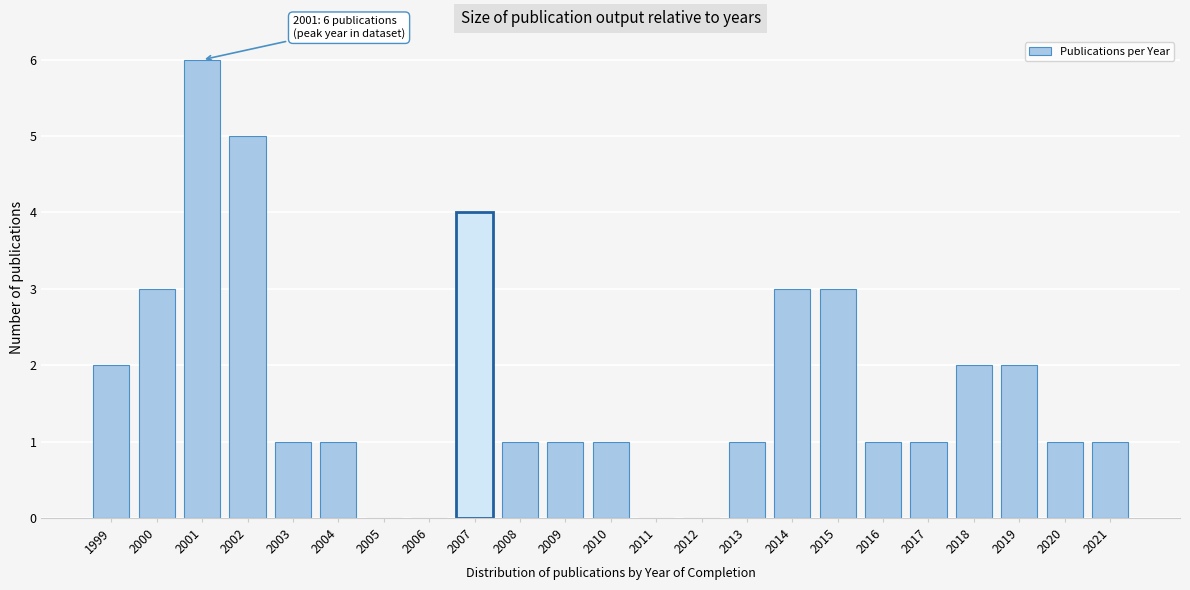

Reading left to right, transcribe all the data shown in this chart.

1999=2	2000=3	2001=6	2002=5	2003=1	2004=1	2005=0	2006=0	2007=4	2008=1	2009=1	2010=1	2011=0	2012=0	2013=1	2014=3	2015=3	2016=1	2017=1	2018=2	2019=2	2020=1	2021=1